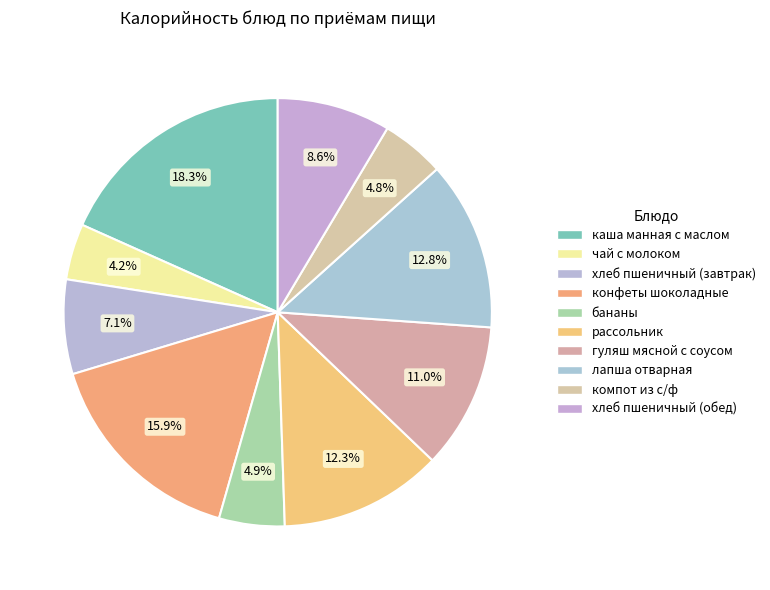

How many segments does this pie chart have?

10